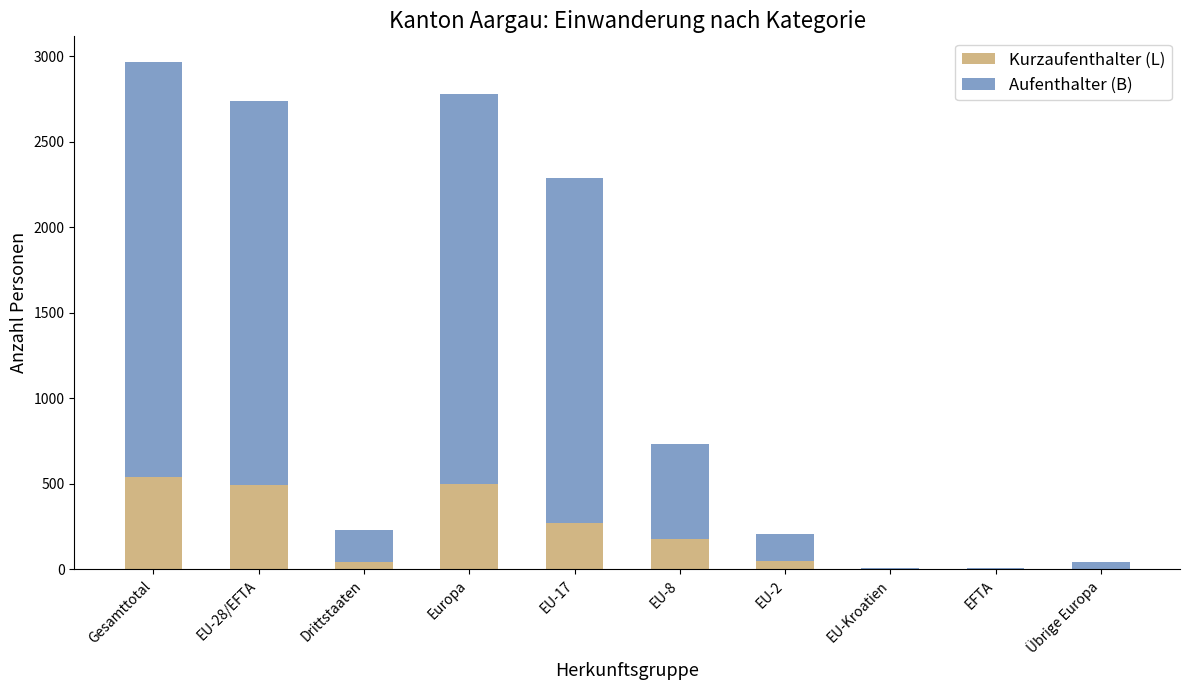

What is the sum of all Kurzaufenthalter (L) values?

2084